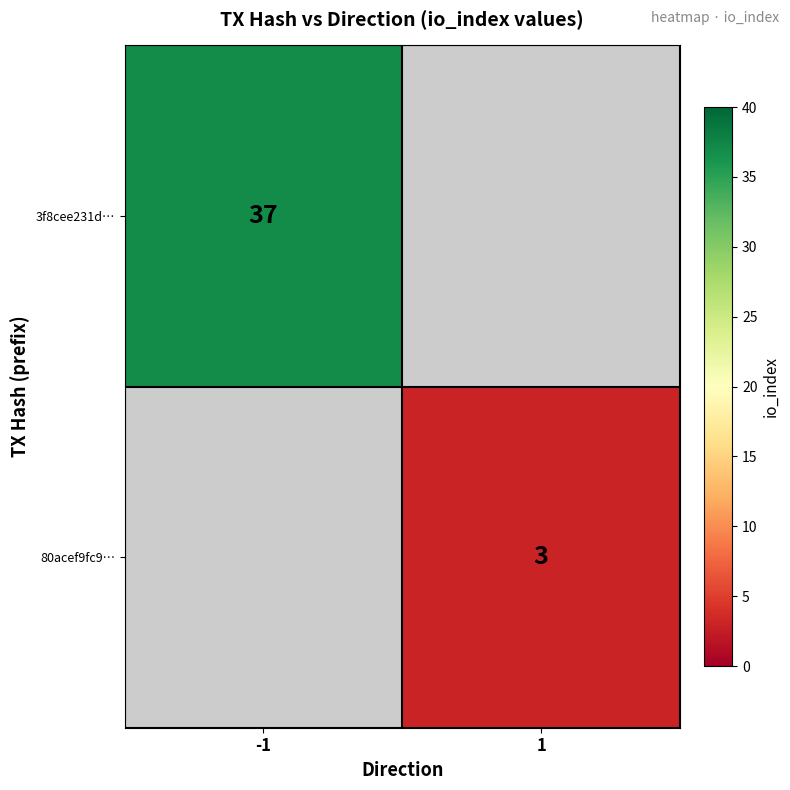

The 3f8cee231d… series shows 37 at -1. True or false?

True